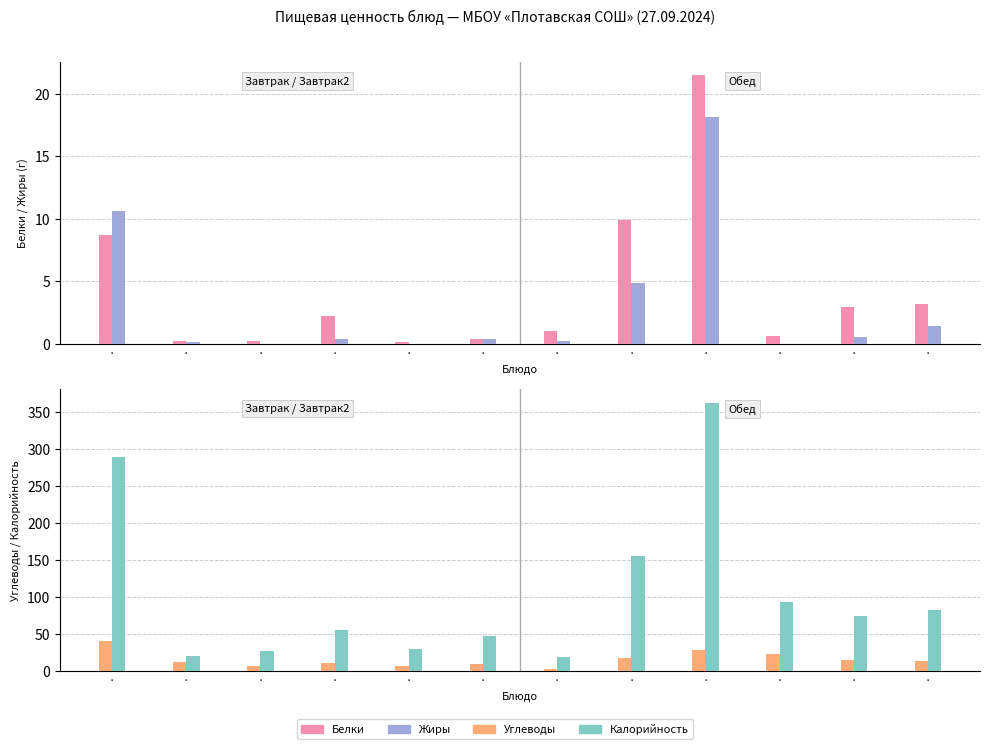

Is it true that Белки equals 0.4 at ·?

True